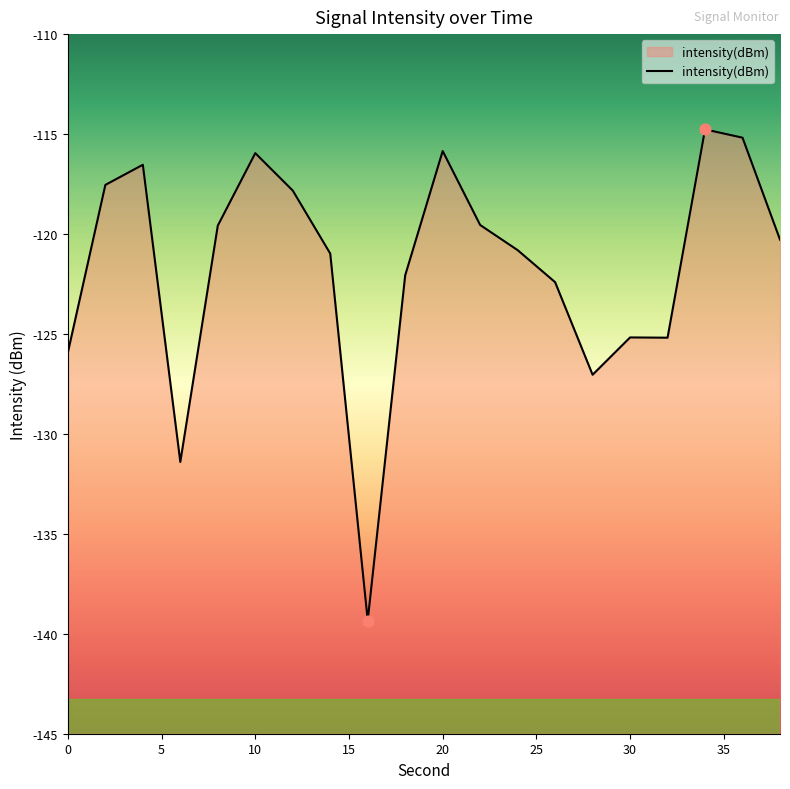

What is the change in value from 12 to 36?

+2.6